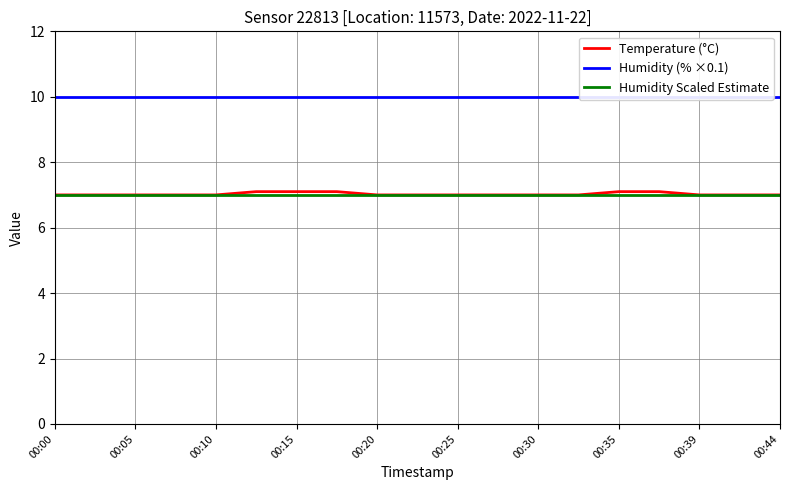

Is it true that Humidity Scaled Estimate equals 9.1 at 00:15?

False